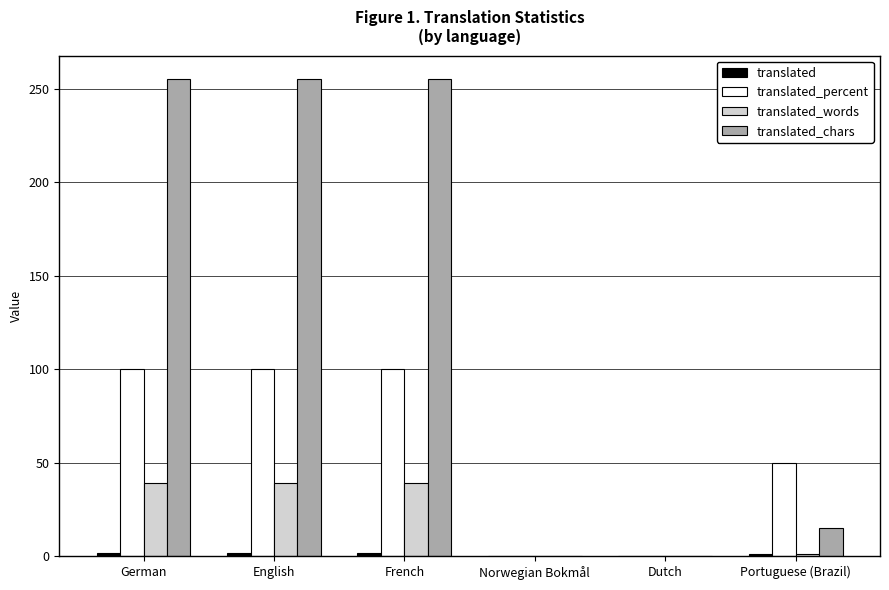

What is the label of the 2nd bar from the left?

English